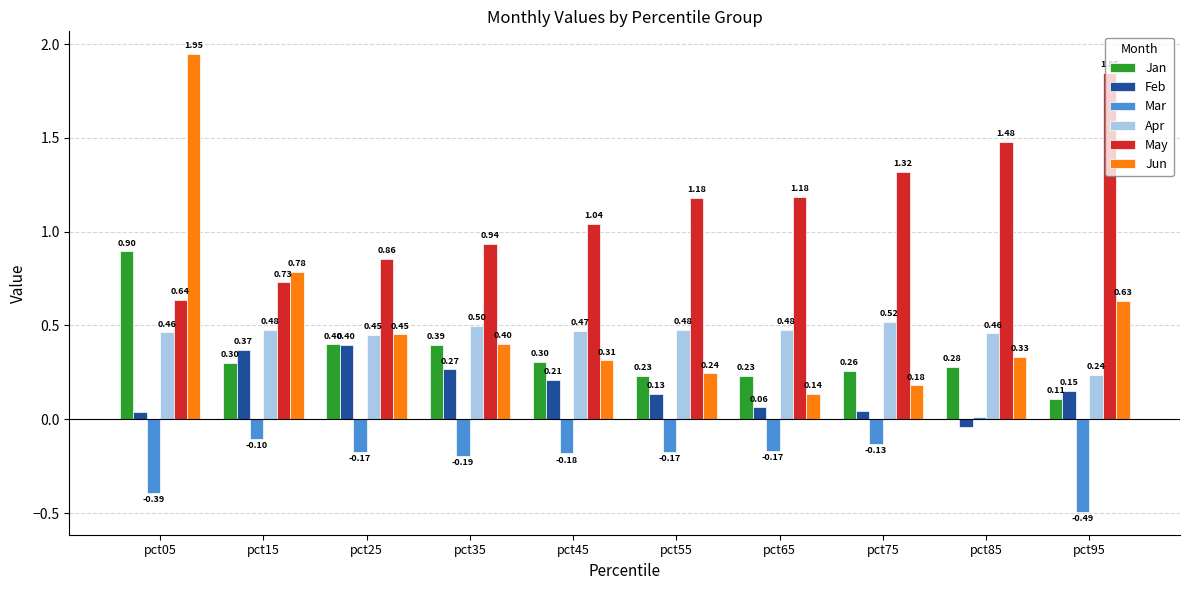

List the series in order of their peak value, highest first.

Jun, May, Jan, Apr, Feb, Mar